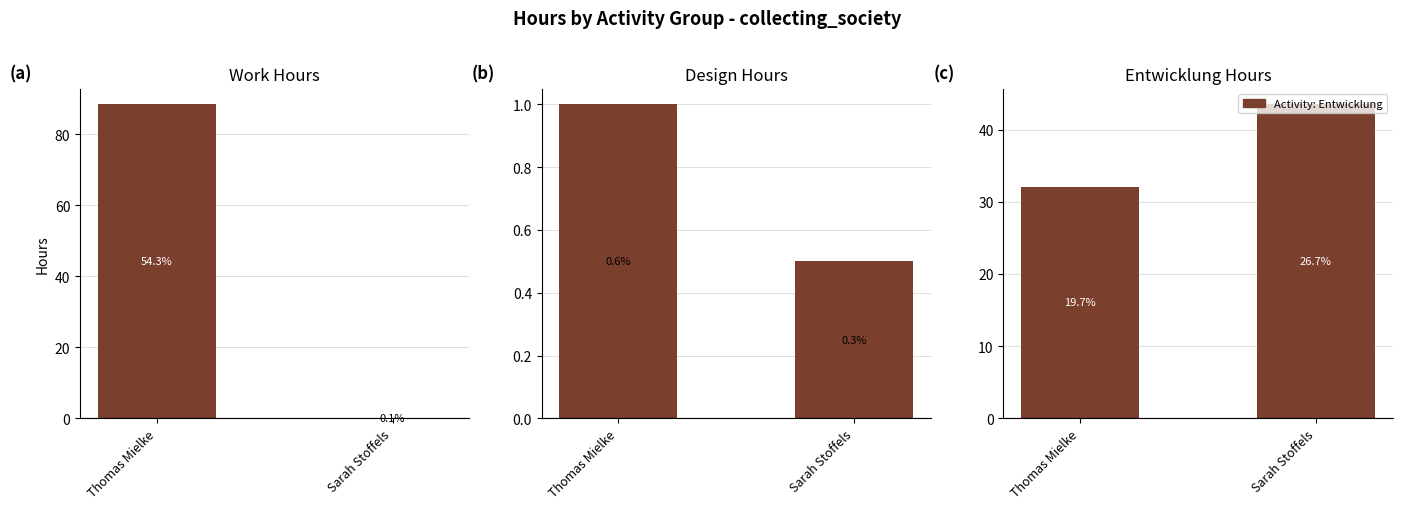

Reading left to right, transcribe all the data shown in this chart.

Work: 88.4	0.1
Design: 1.0	0.5
Entwicklung: 32.1	43.5